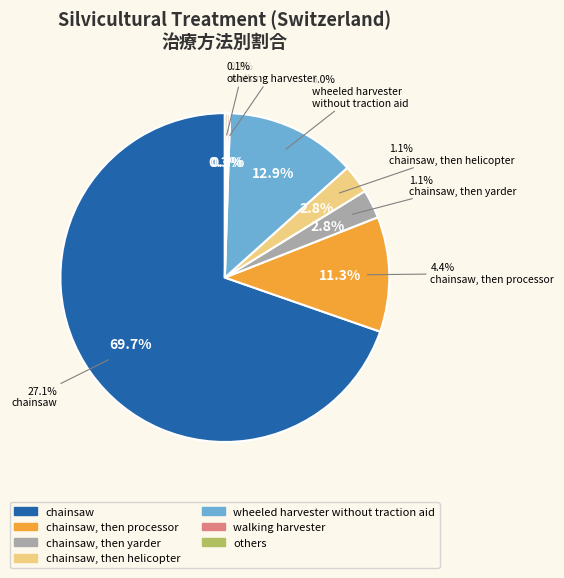

The others slice represents 1% of the pie. True or false?

False